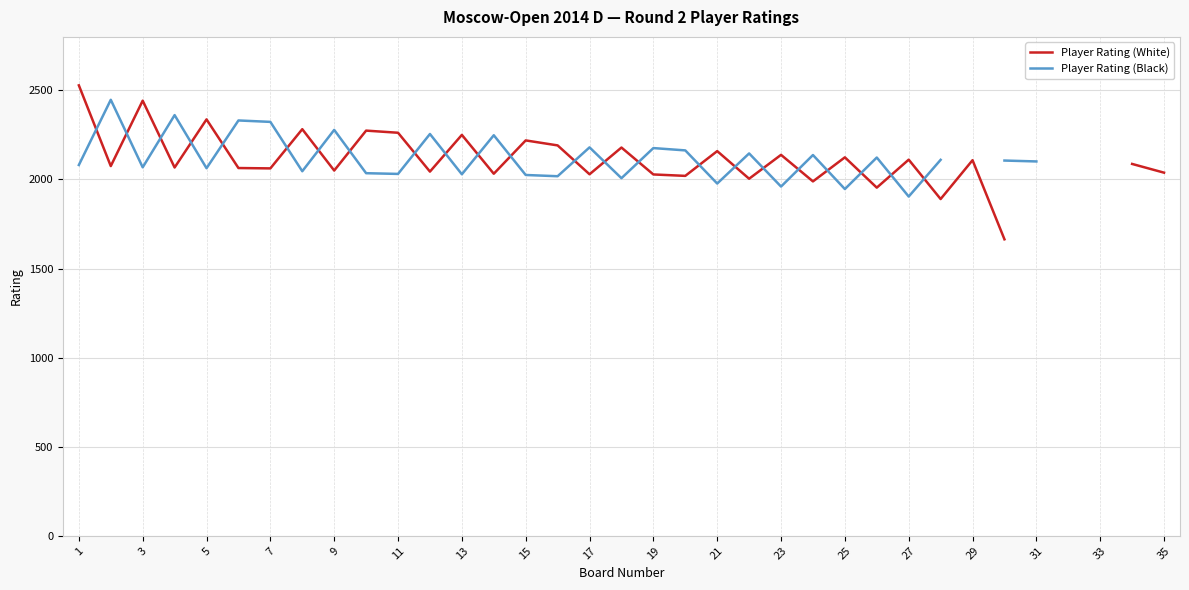

What are all the series names shown in the legend?

Player Rating (White), Player Rating (Black)